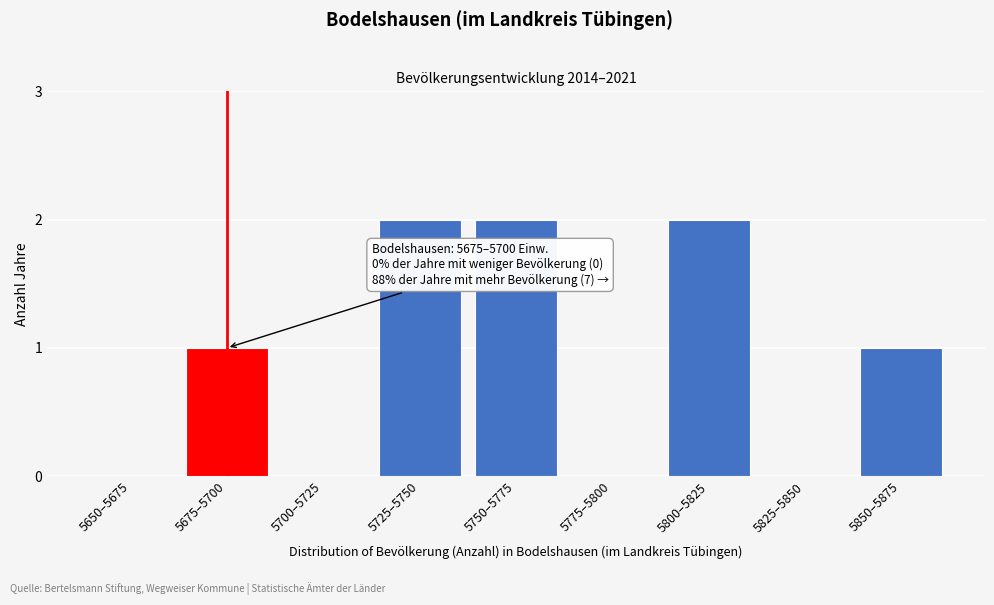

Reading right to left, extract all data points from this chart.

5850–5875=1	5825–5850=0	5800–5825=2	5775–5800=0	5750–5775=2	5725–5750=2	5700–5725=0	5675–5700=1	5650–5675=0